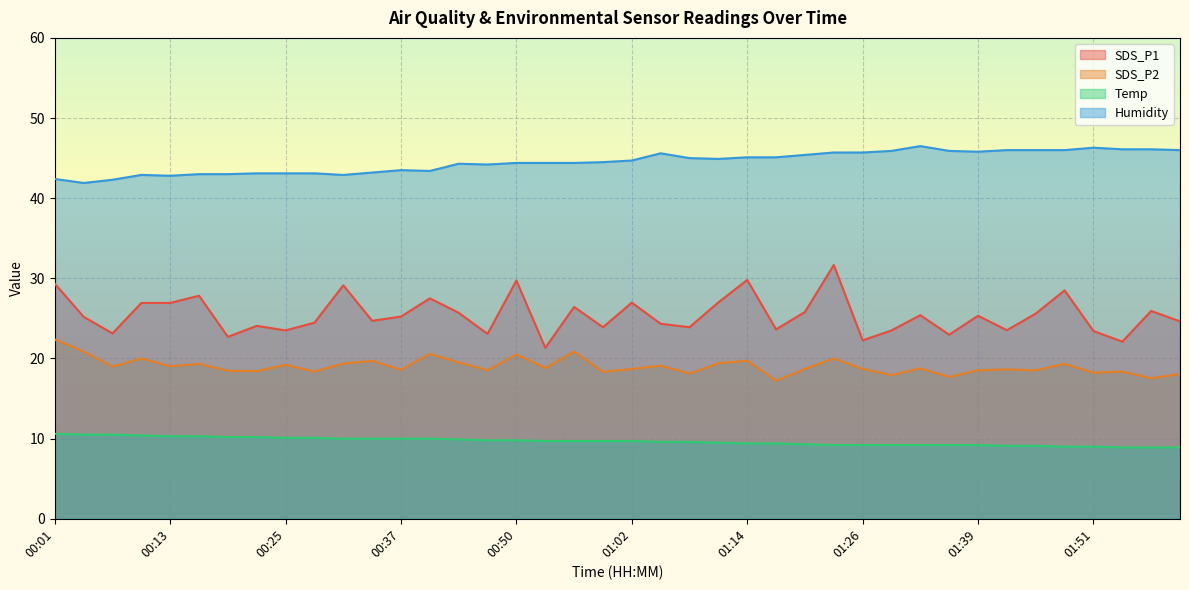

List the series in order of their overall mean, highest first.

Humidity, SDS_P1, SDS_P2, Temp